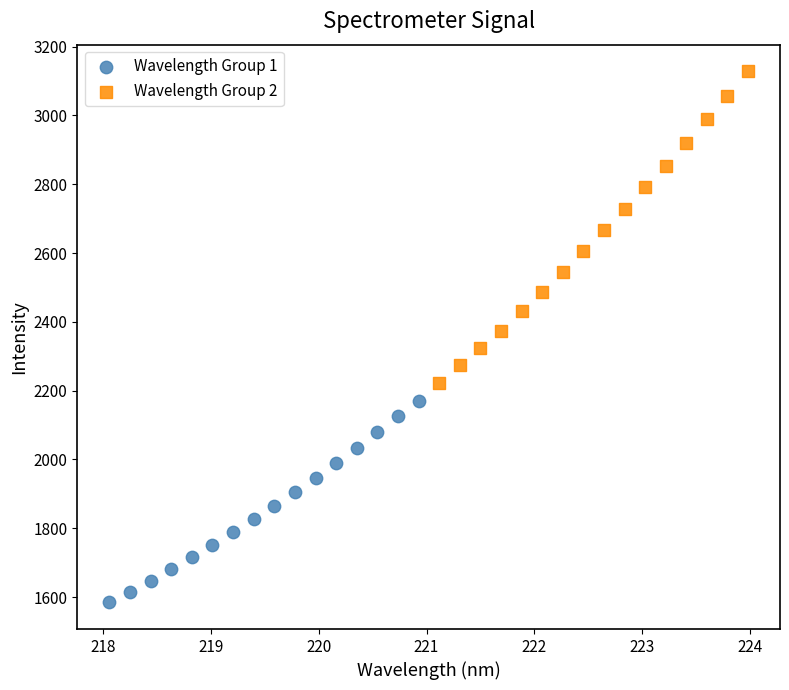

Which series has the largest Y range (max minus min)?

Wavelength Group 2